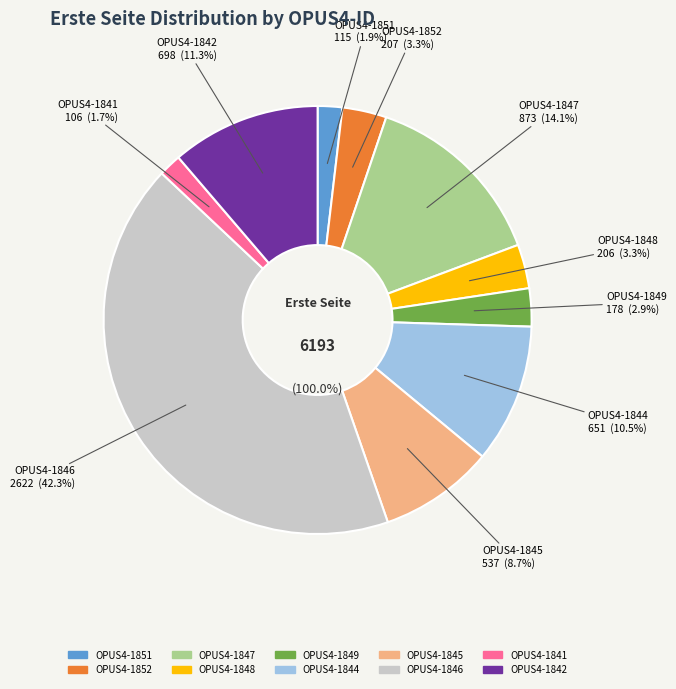

Is it true that OPUS4-1841 is 2% of the pie?

True